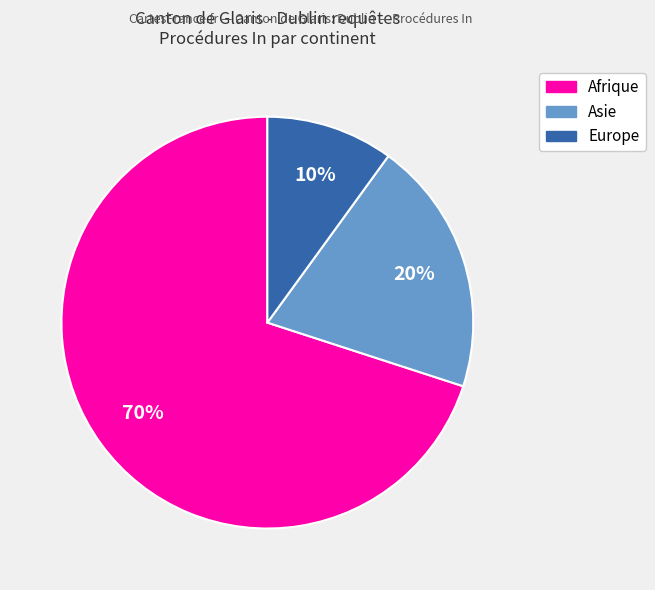

Does any single category account for the majority?

Yes